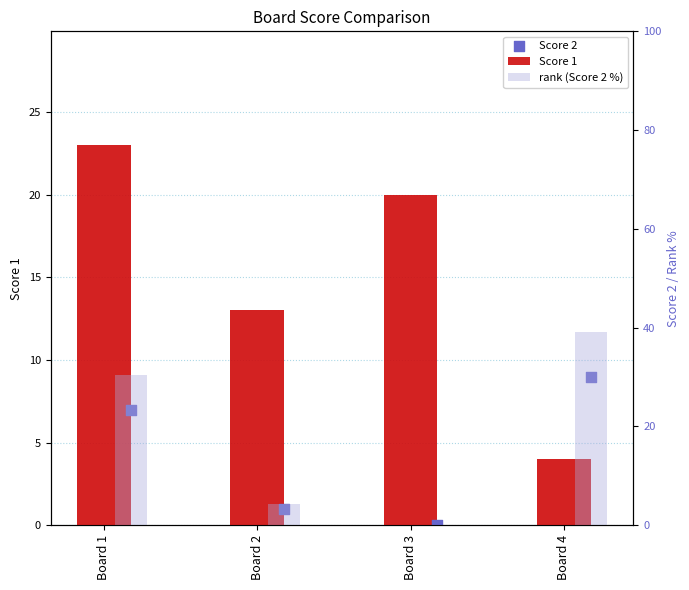

At how many categories does at least one series exceed 18?

3